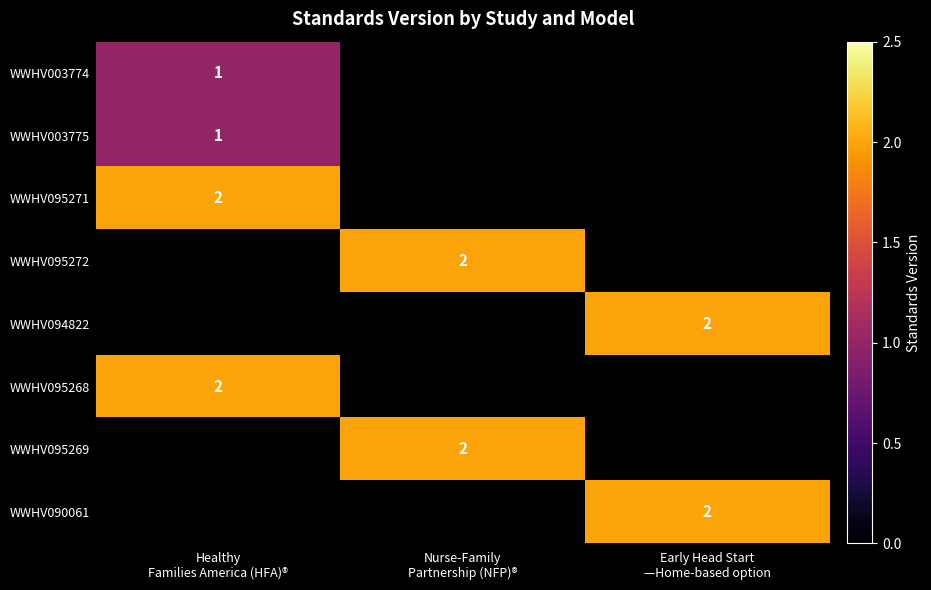

At how many categories does at least one series exceed 1?

3